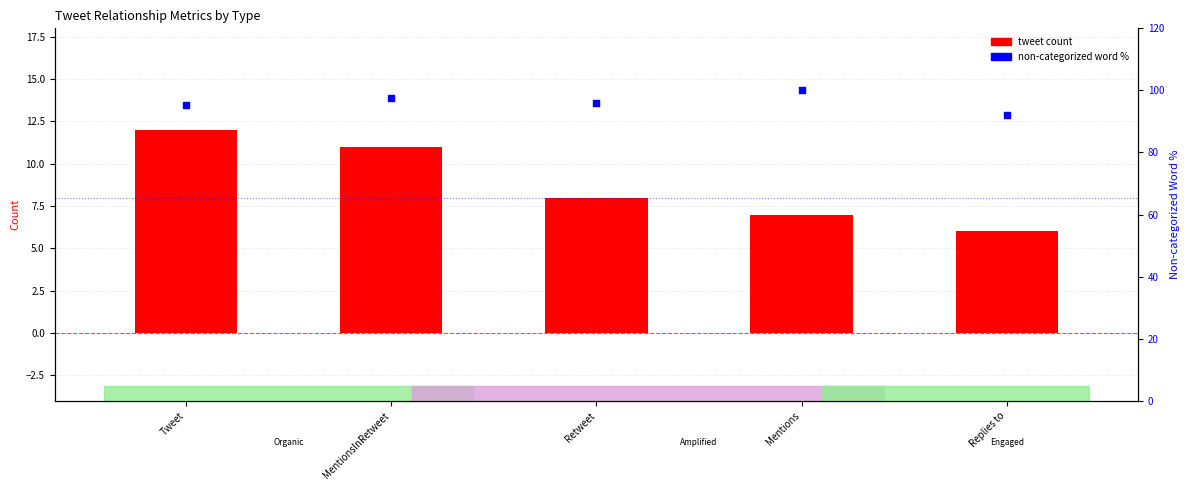

What is the total value across all series at Replies to?

98.0